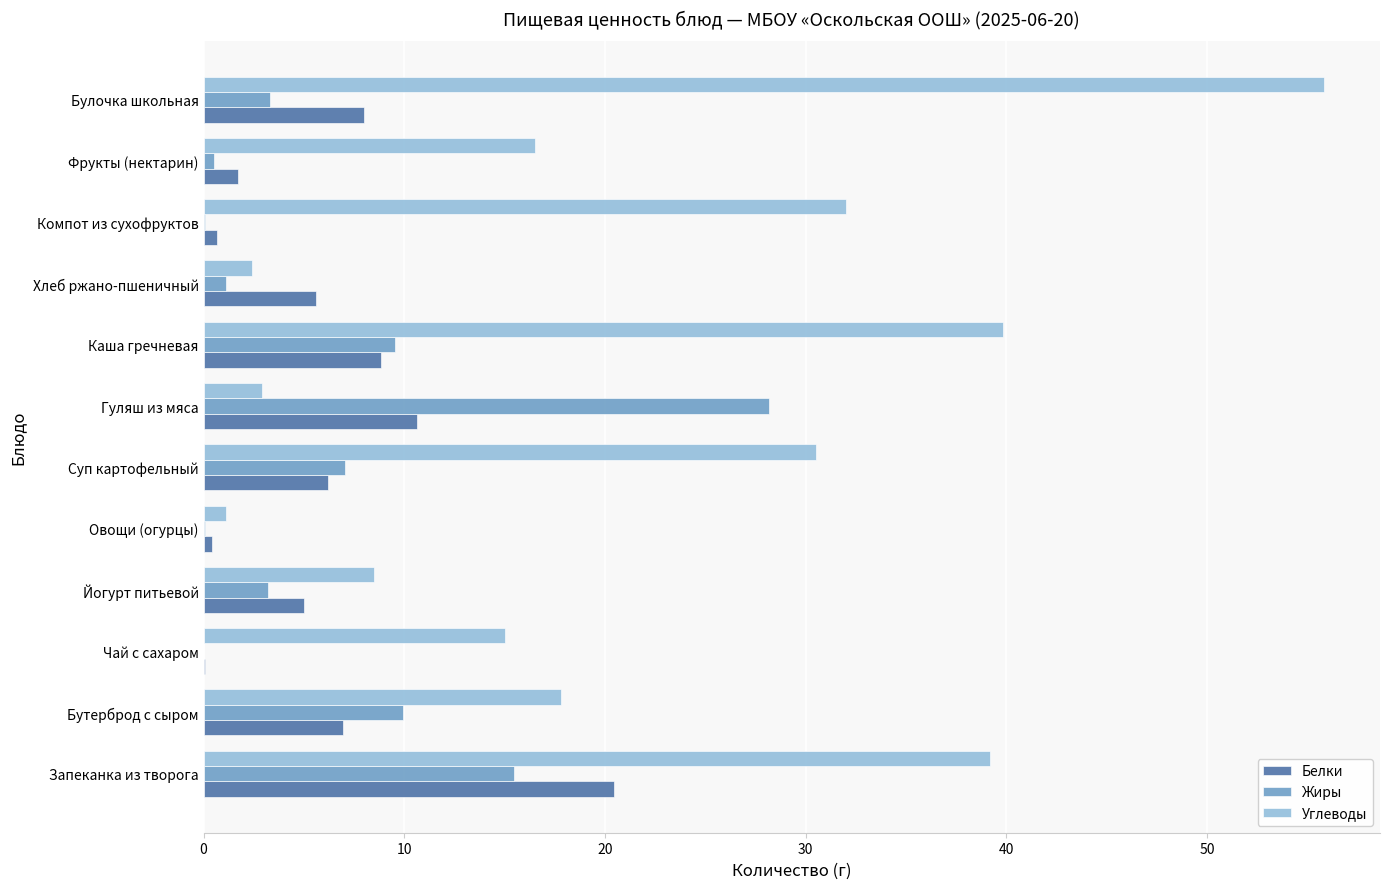

True or false: Жиры has a value of 6.1 at Каша гречневая.

False